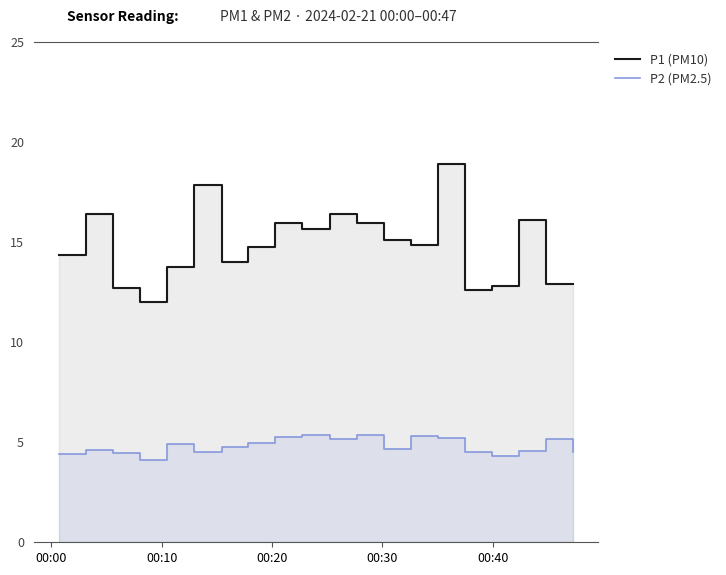

True or false: P1 (PM10) and P2 (PM2.5) intersect in this chart.

False